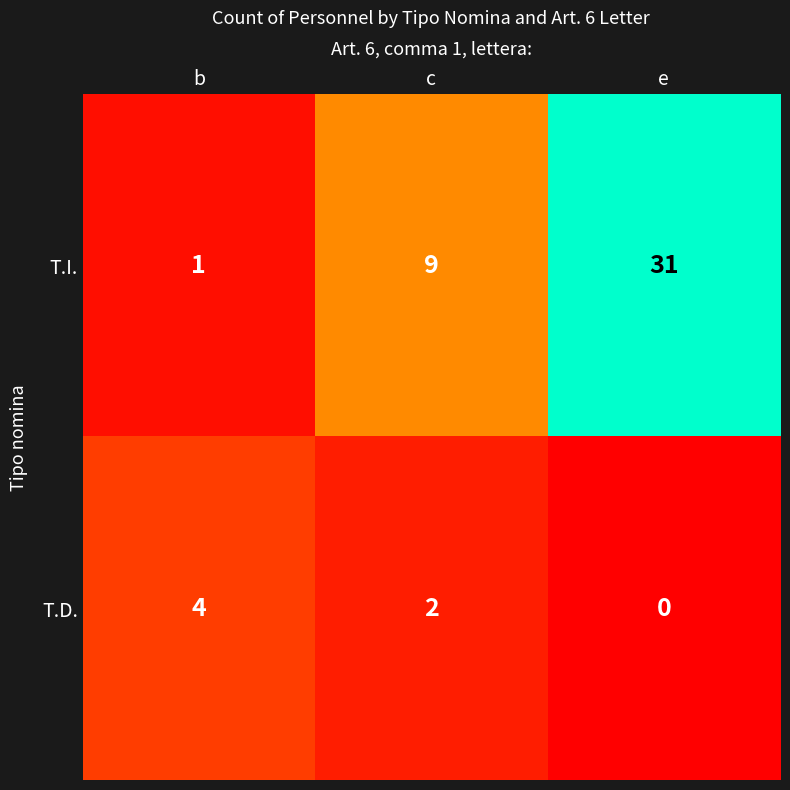

Reading right to left, what are all the values shown in this chart?

T.I.: e=31	c=9	b=1
T.D.: e=0	c=2	b=4